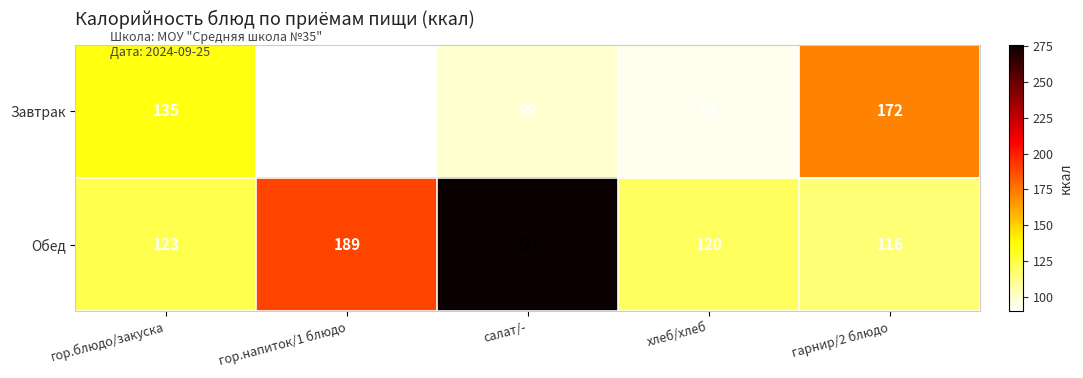

How many data points in Обед are less than 123?

2